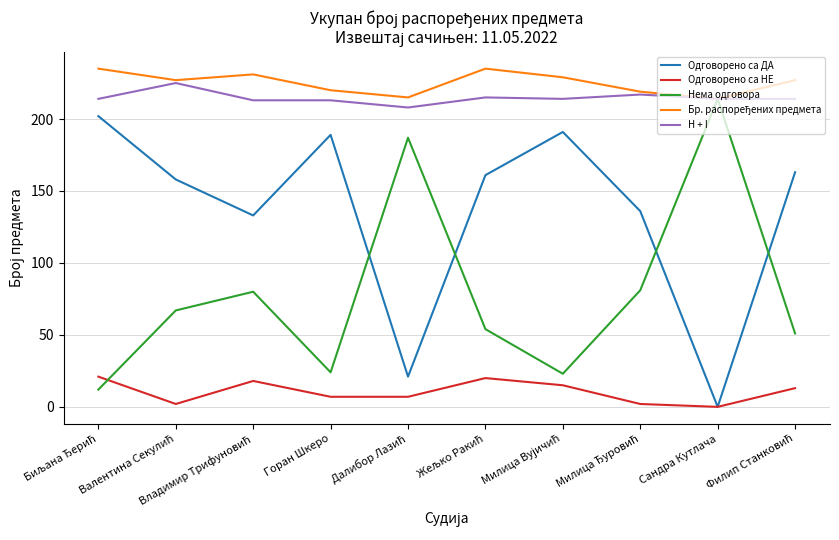

How many positive values does the Одговорено са НЕ series have?

9